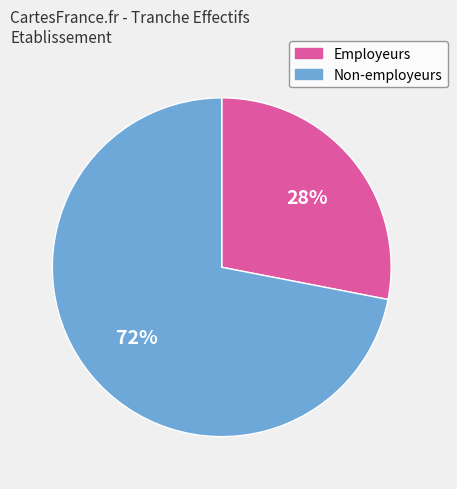

What is the ratio of the value at Non-employeurs to the value at Employeurs?

2.6